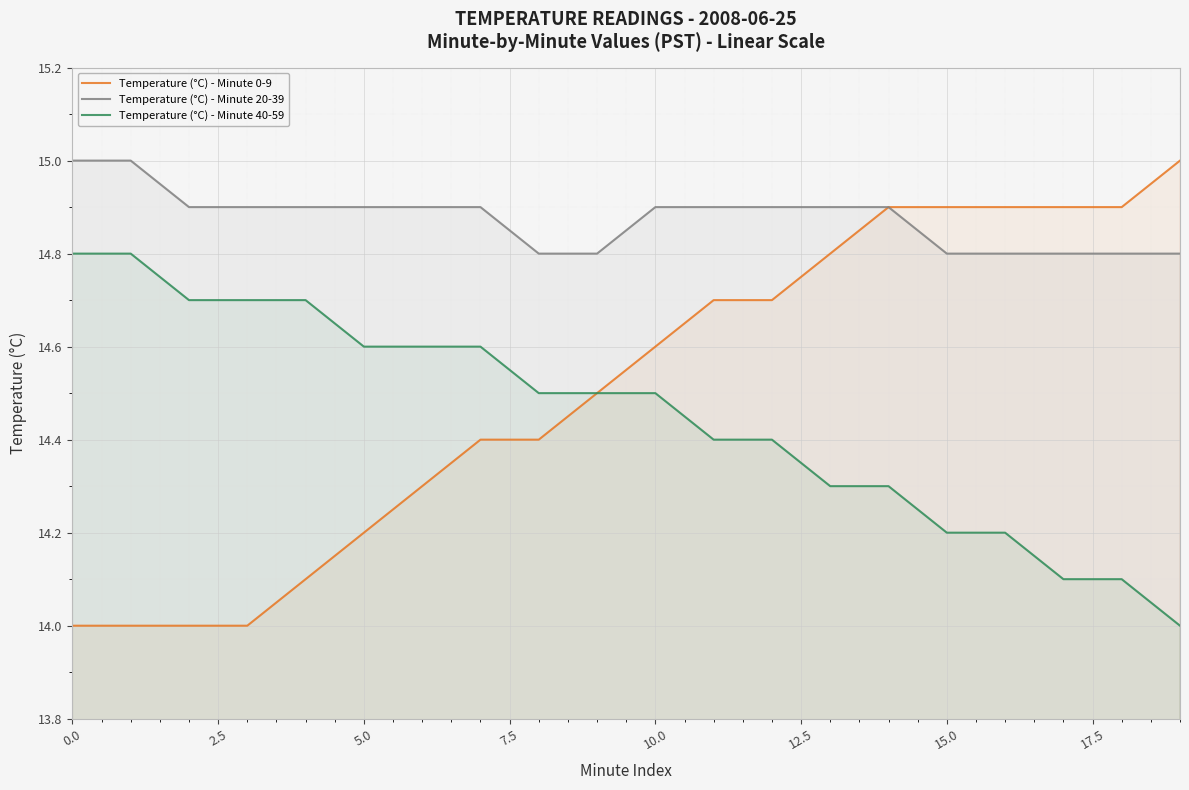

At how many categories does at least one series exceed 14?

20